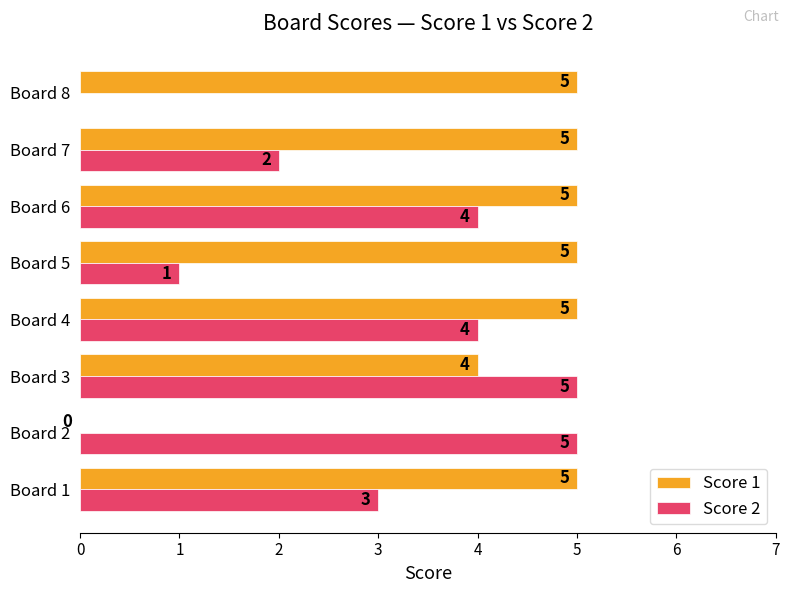

What is the total value across all series at Board 4?

9